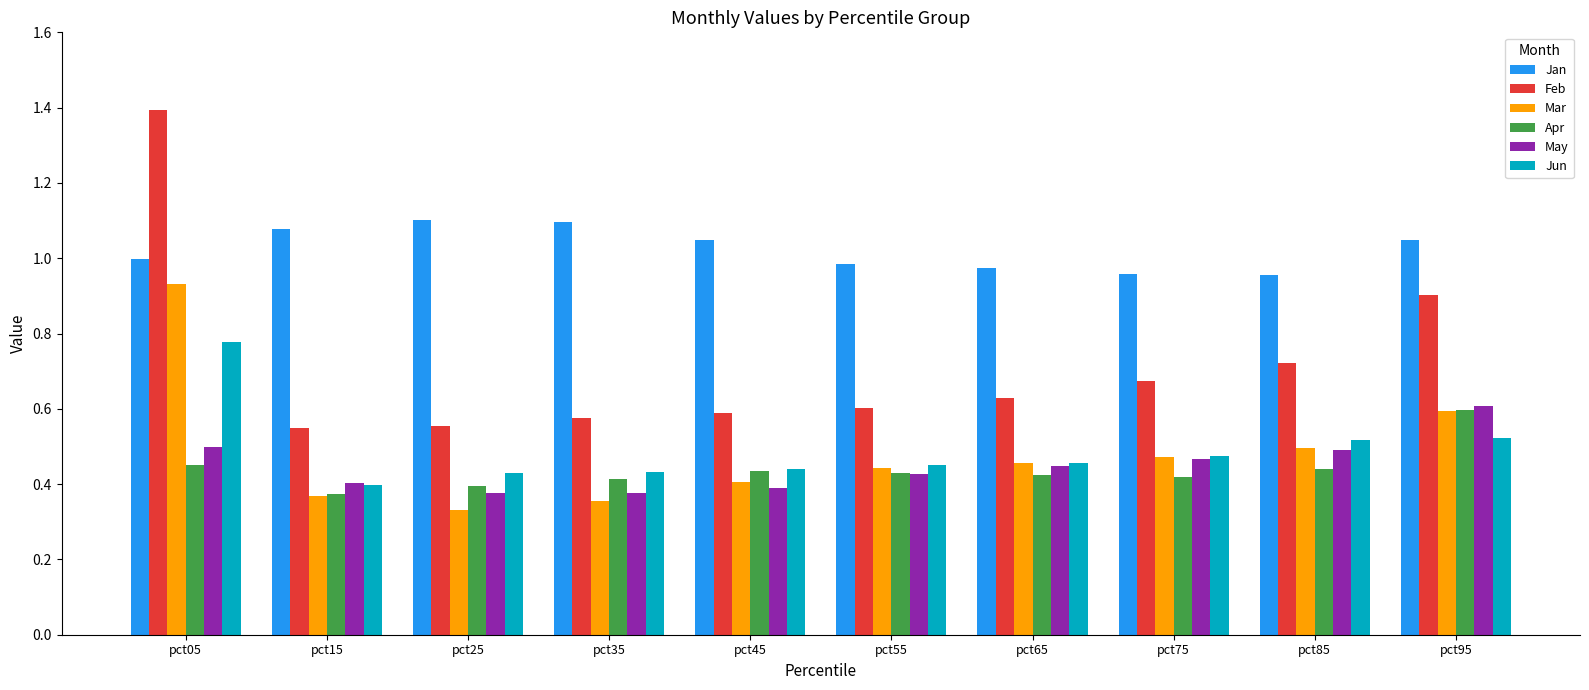

True or false: Jun has a value of 0.2 at pct35.

False